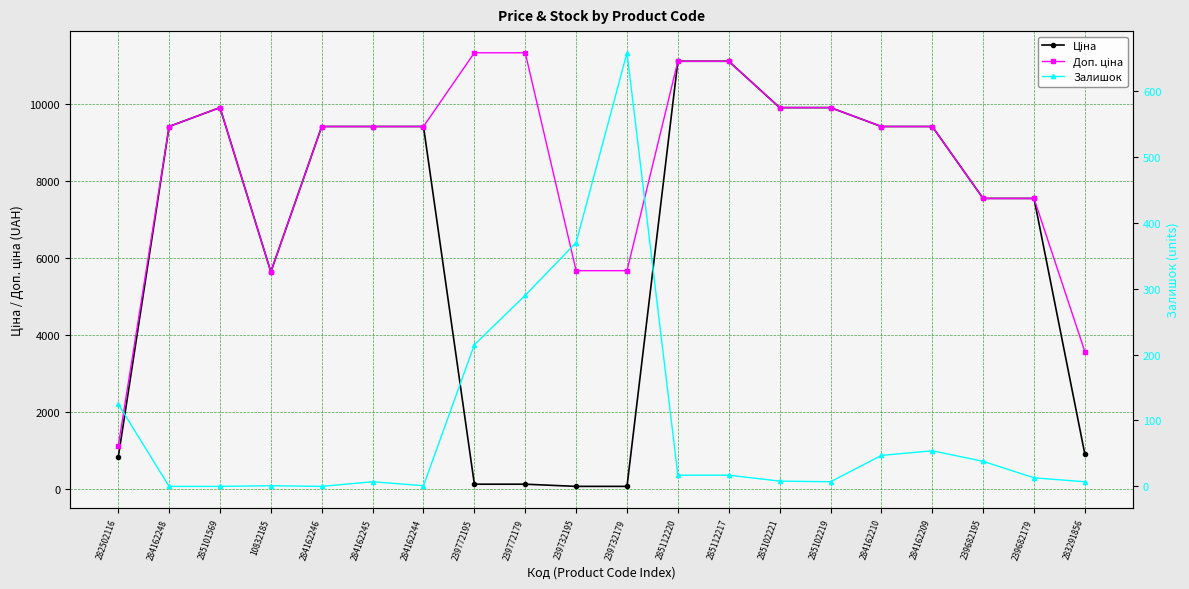

Is the value of Доп. ціна at 239772195 greater than the value of Залишок at 285102219?

Yes